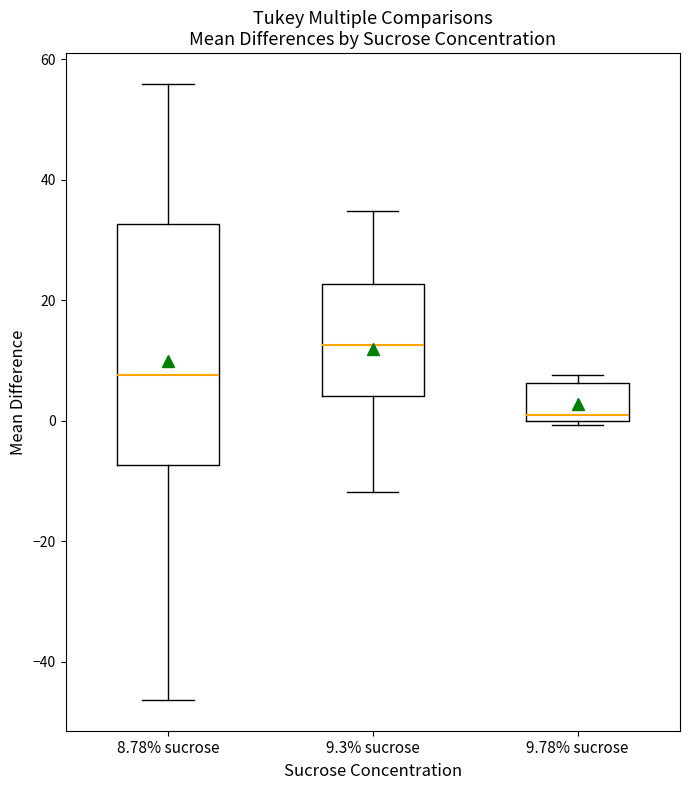

Which box has the lowest median line?

9.78% sucrose